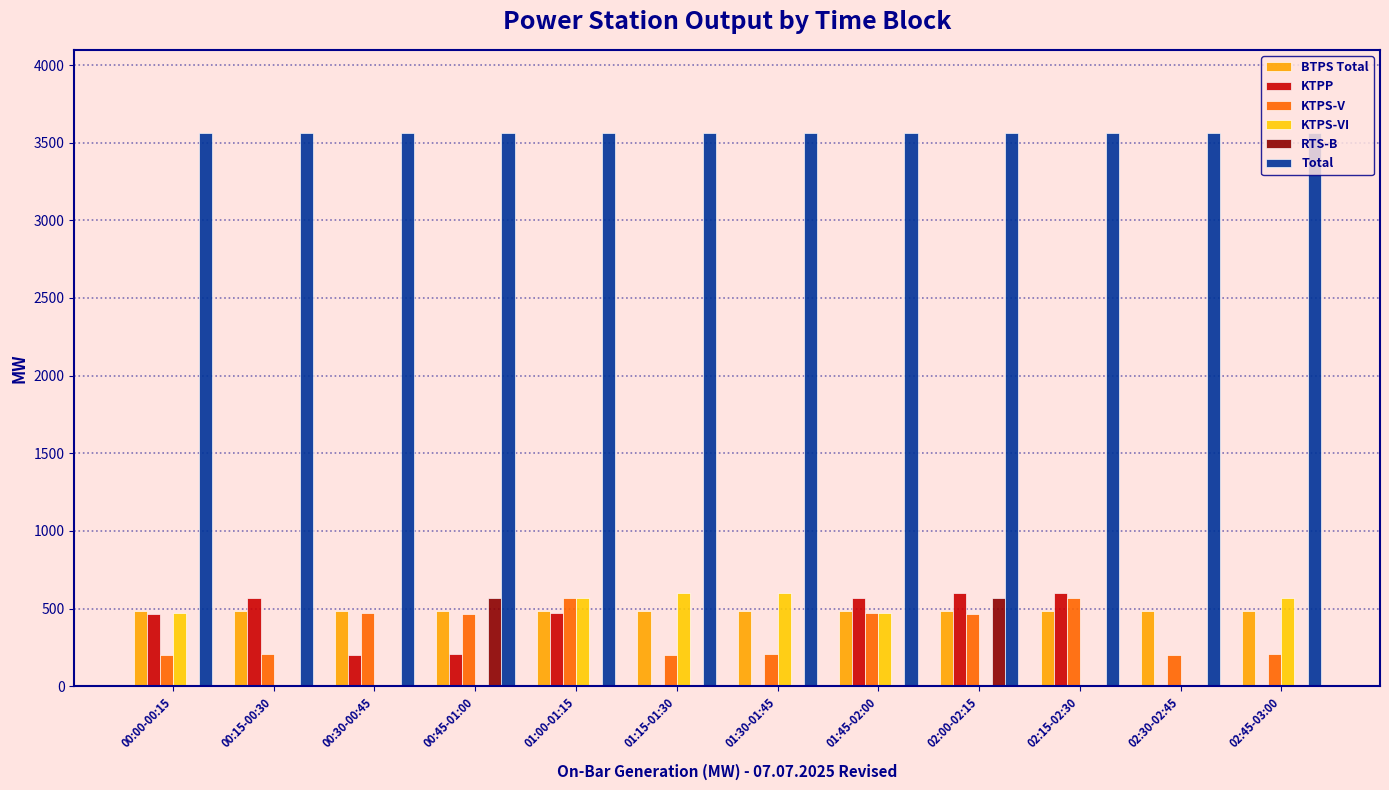

List the labels in order of KTPP value, largest first.

02:00-02:15, 02:15-02:30, 00:15-00:30, 01:45-02:00, 01:00-01:15, 00:00-00:15, 00:45-01:00, 00:30-00:45, 01:15-01:30, 01:30-01:45, 02:30-02:45, 02:45-03:00